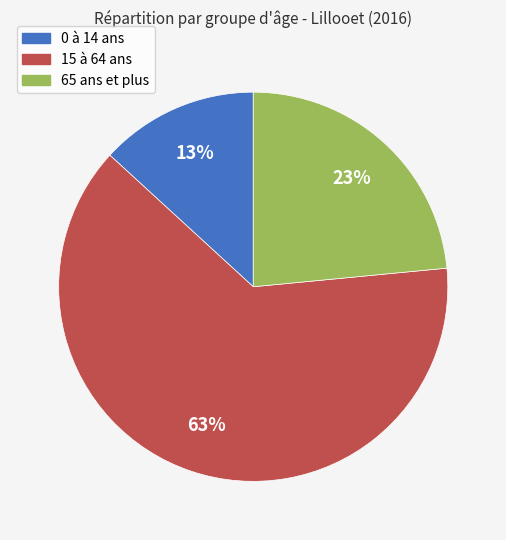

Rank the categories by value from highest to lowest.

15 à 64 ans, 65 ans et plus, 0 à 14 ans